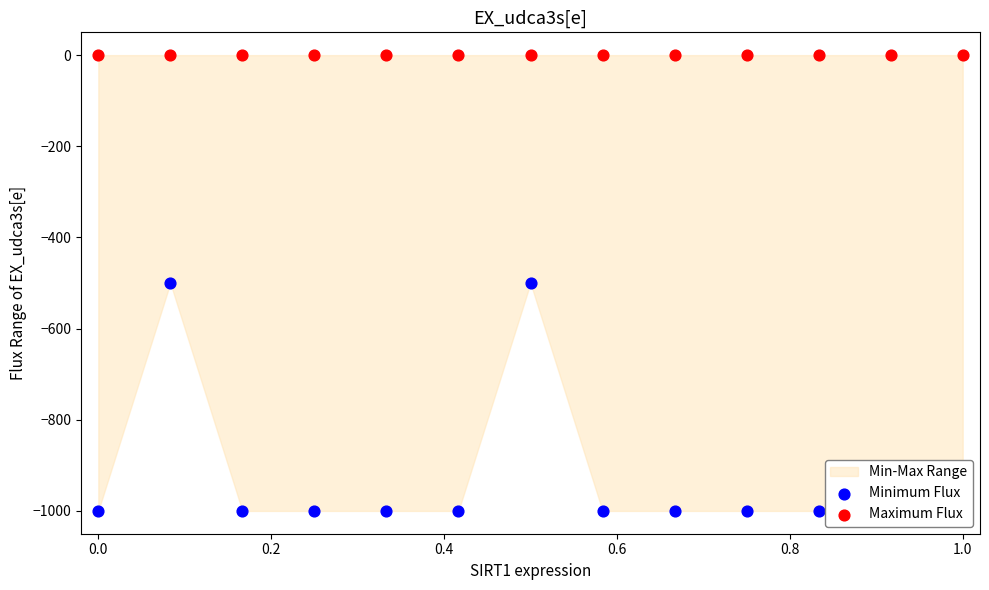

Is the value of Minimum Flux at 1.0 greater than the value of Maximum Flux at 0.0?

No